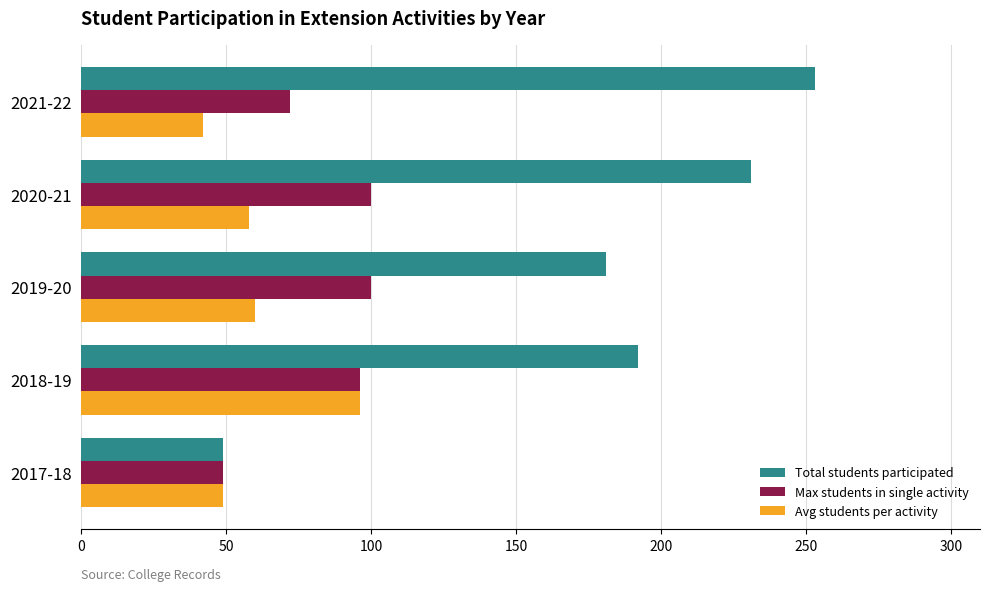

Is it true that Max students in single activity equals 49 at 2017-18?

True